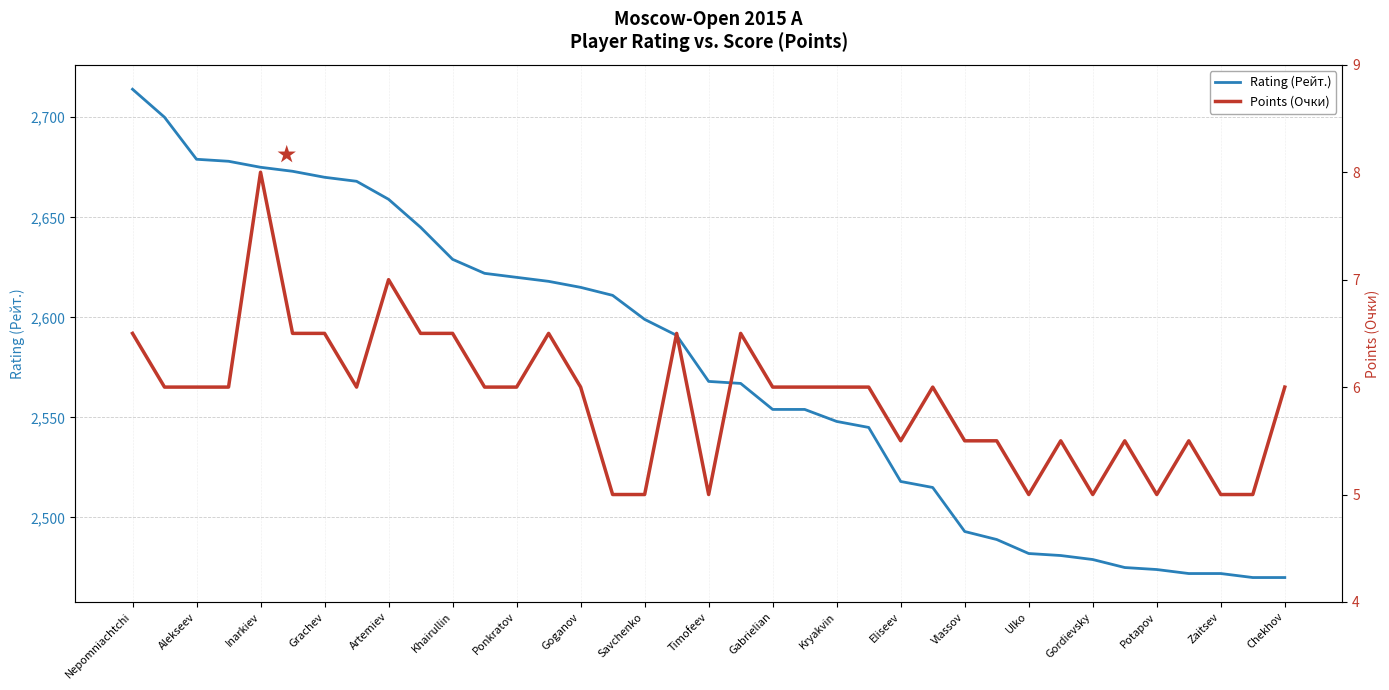

List the series in order of their overall mean, lowest first.

Points (Очки), Rating (Рейт.)